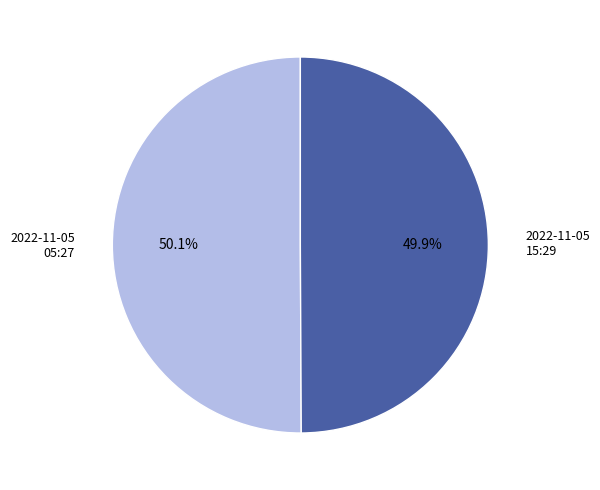

What percentage do 2022-11-05 15:29 and 2022-11-05 05:27 together represent?

100.0%